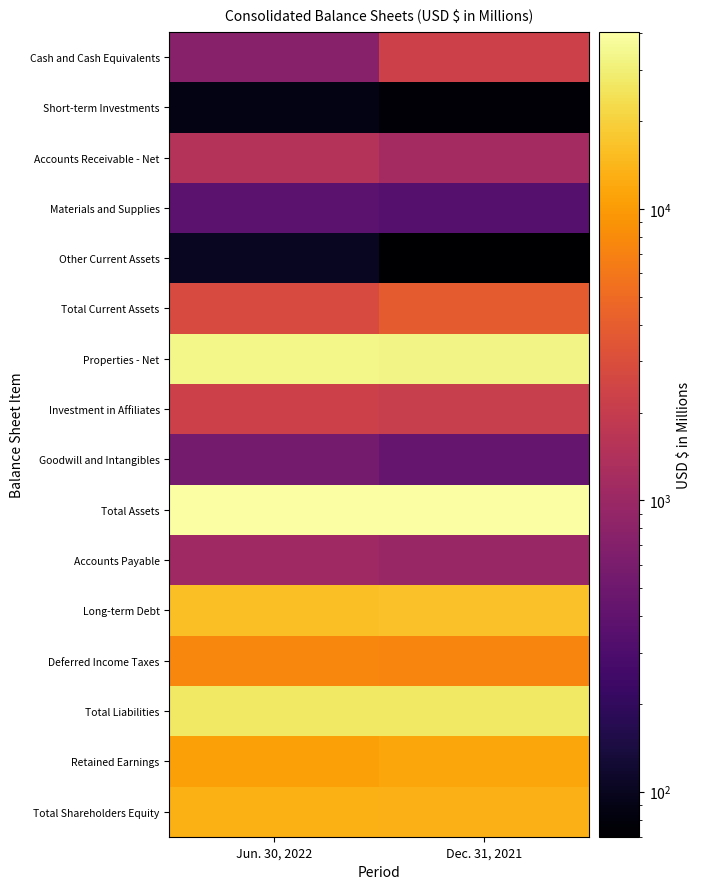

At how many categories does at least one series exceed 17317?

2